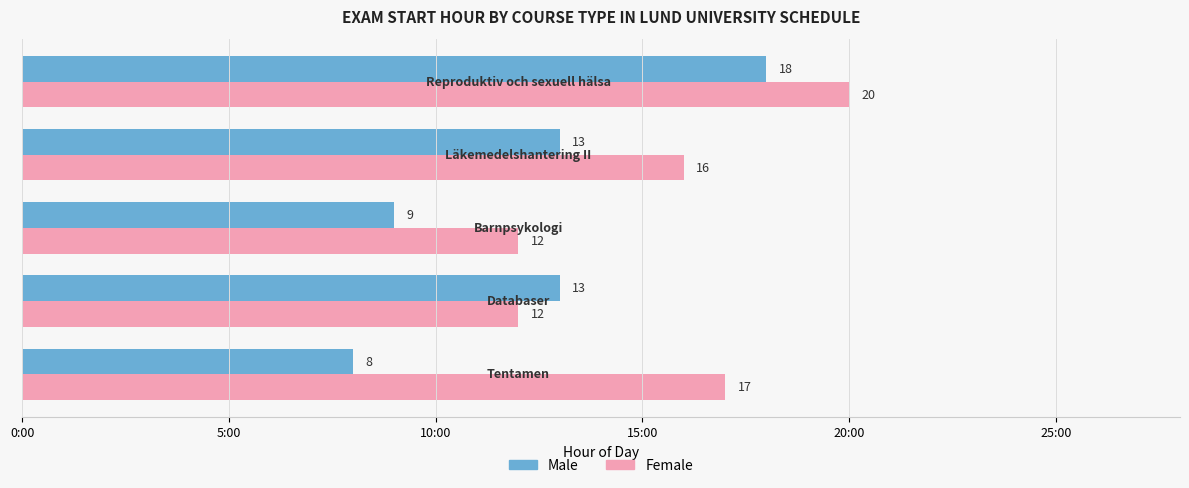

What are all the series names shown in the legend?

Male, Female